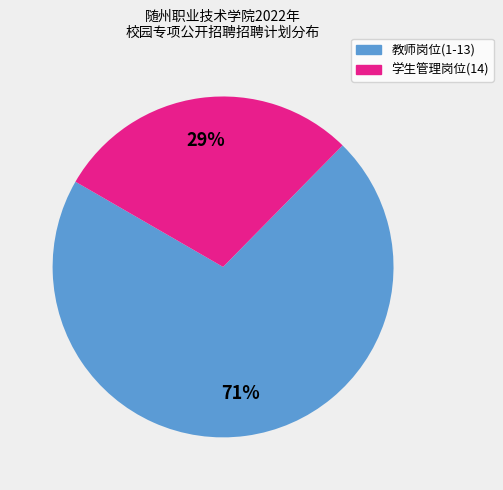

Count the number of slices in the pie.

2